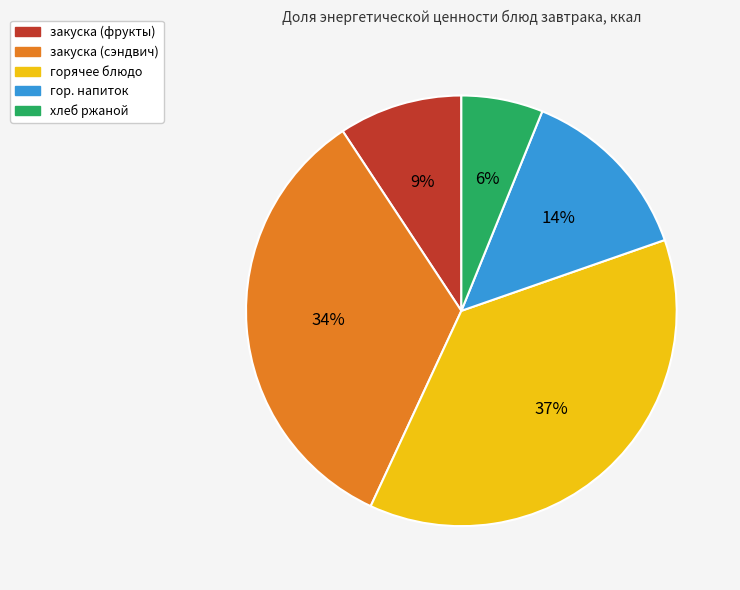

To the nearest percent, what is the difference between the largest and smallest slice percentages?

31%